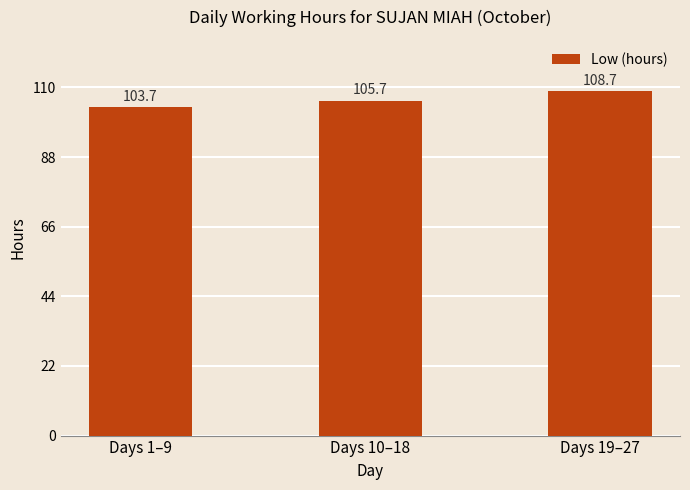

What is the ratio of the value at Days 1–9 to the value at Days 19–27?

1.0